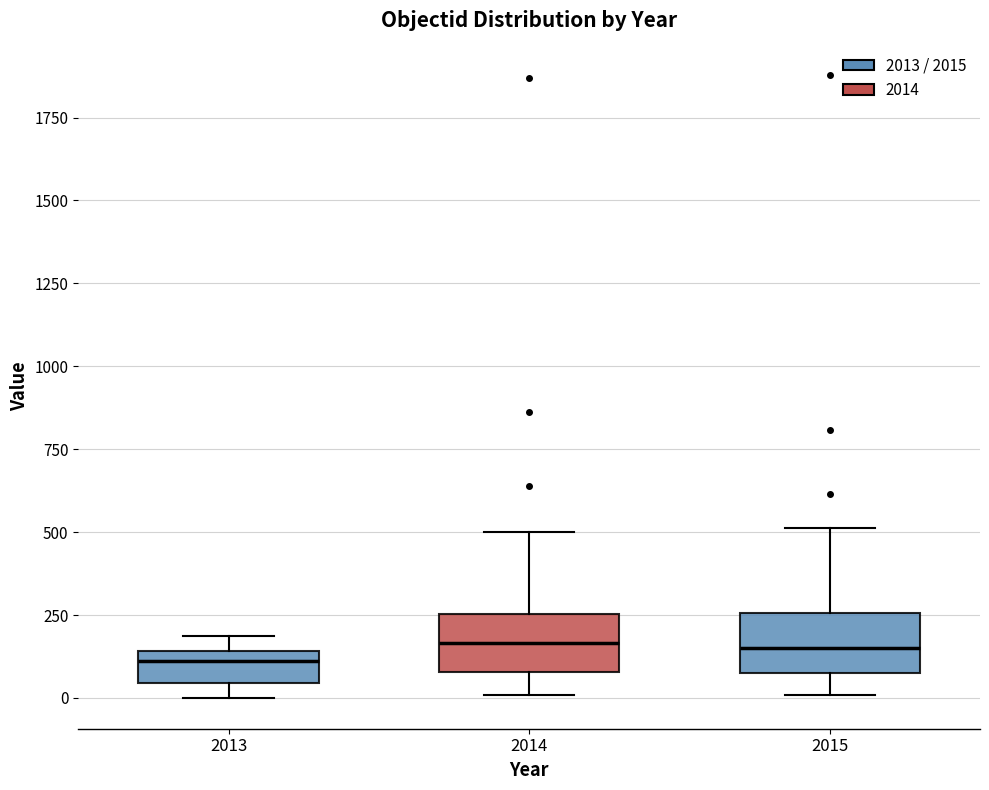

Where does the upper whisker of the box at x = 2015 end on the y-axis? The values are not printed on the chart, so give them approximately, as read against the axis.

500